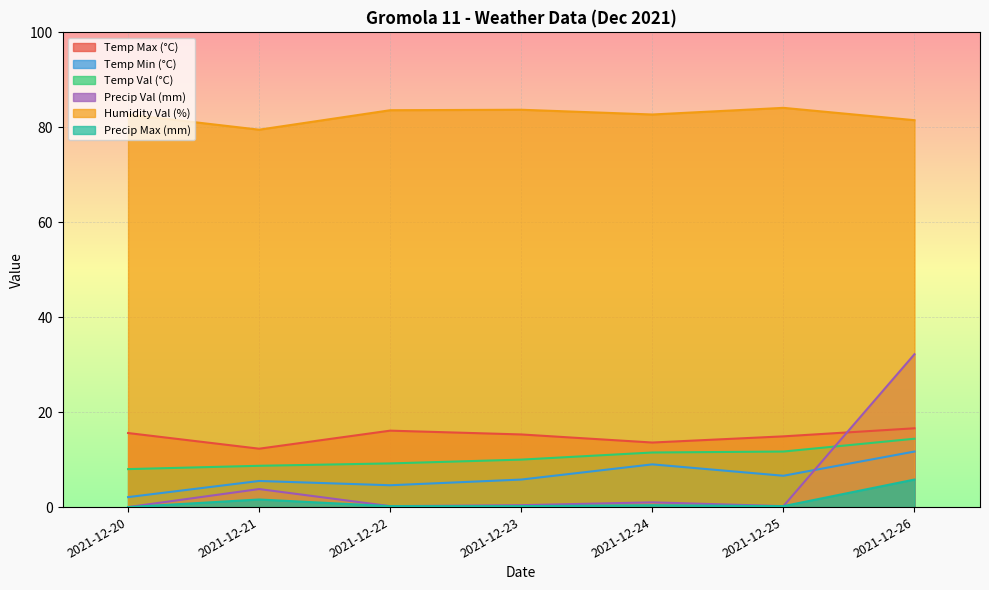

What is the approximate value of Humidity Val (%) at 2021-12-22?

83.6